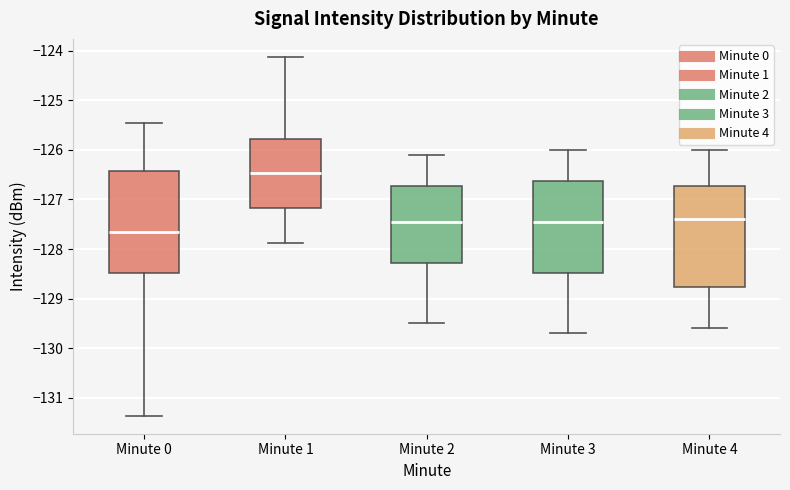

Where is the upper edge of the box for Minute 1 on the y-axis? The values are not printed on the chart, so give them approximately, as read against the axis.

-125.8